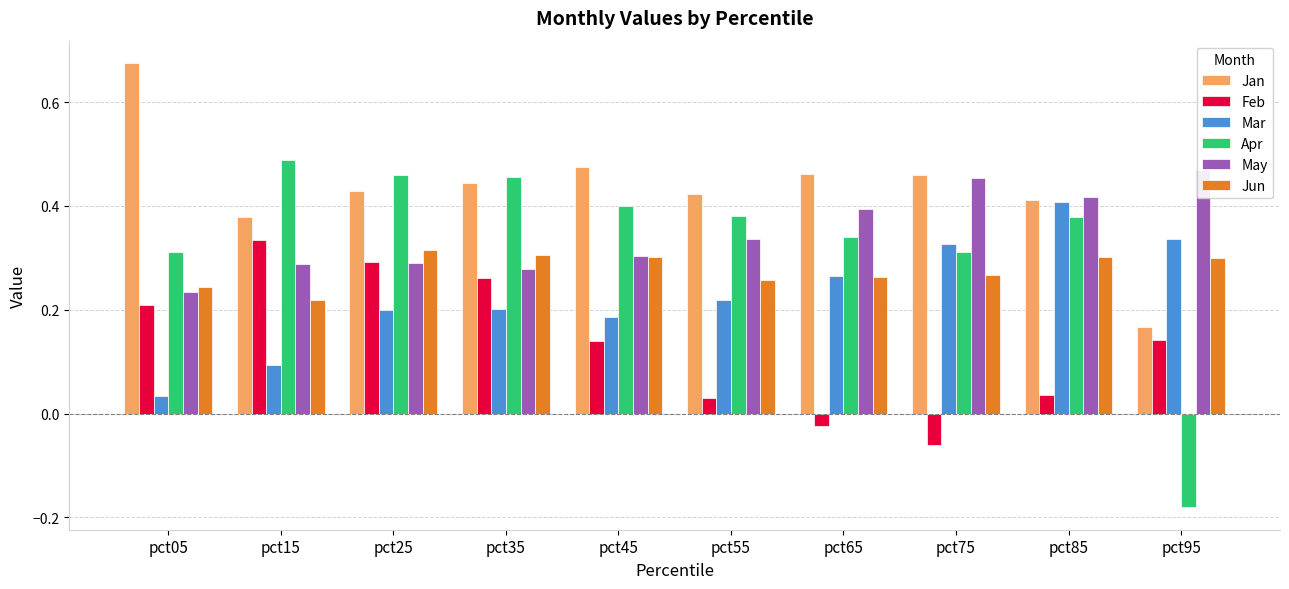

At which category is the sum across all series the highest?

pct25